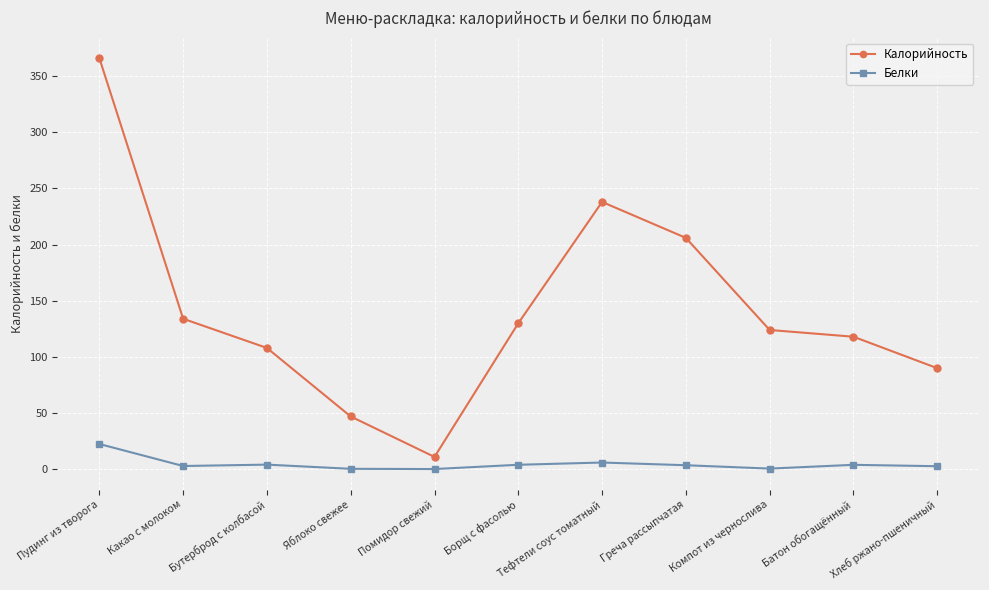

How many values in the Белки series are below 3?

5